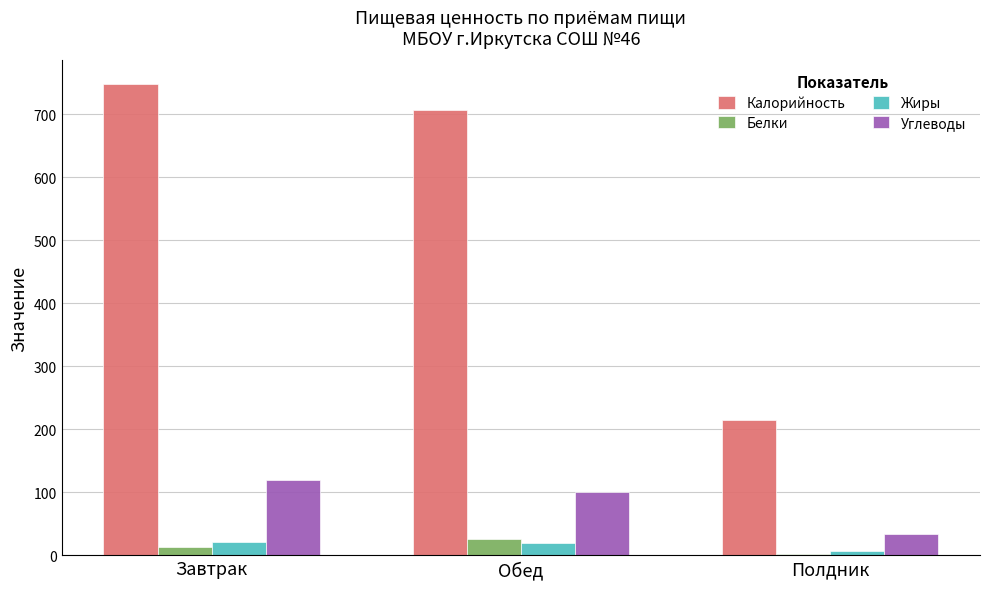

The Калорийность series shows 405.2 at Завтрак. True or false?

False